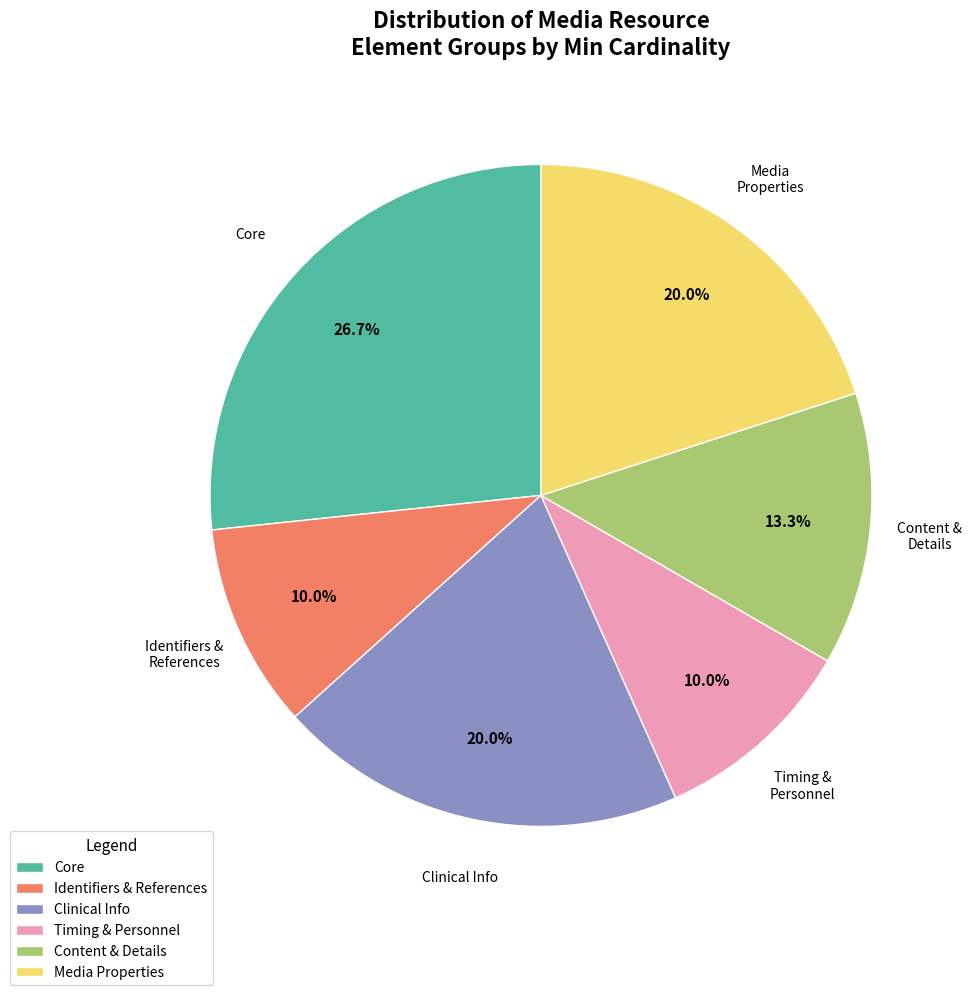

Which category has the biggest portion of the pie?

Core